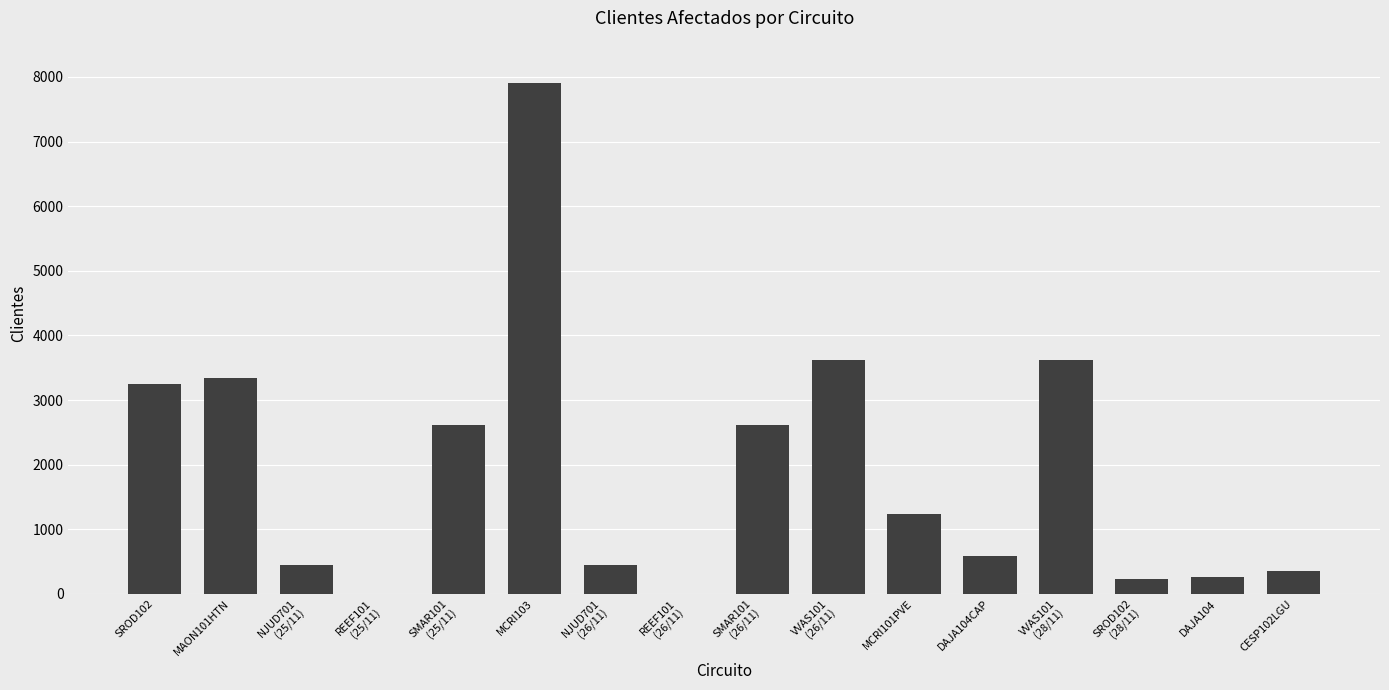

Approximately how many times larger is the value at SROD102
(28/11) compared to DAJA104?

0.9